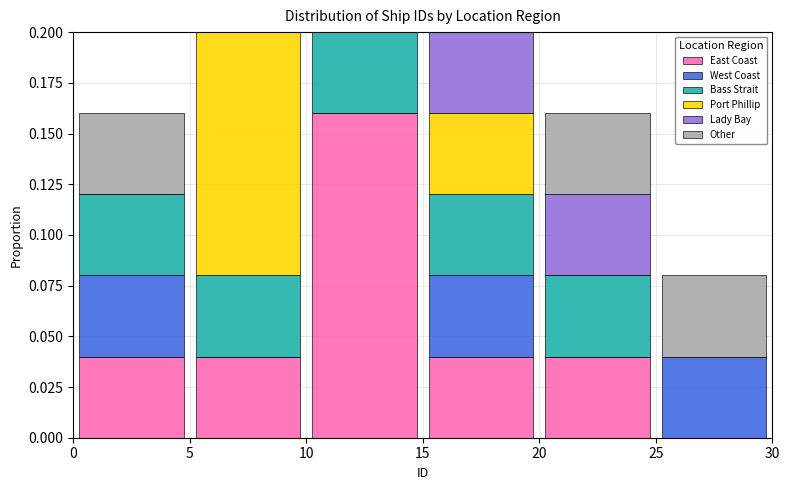

Reading left to right, transcribe this chart: for each stacked bar, give the range it covers on the x-axis and its total height. The values are not printed on the chart, so give them approximately, as read against the axis.

0 to 5: 0.16
5 to 10: 0.20
10 to 15: 0.20
15 to 20: 0.20
20 to 25: 0.16
25 to 30: 0.08